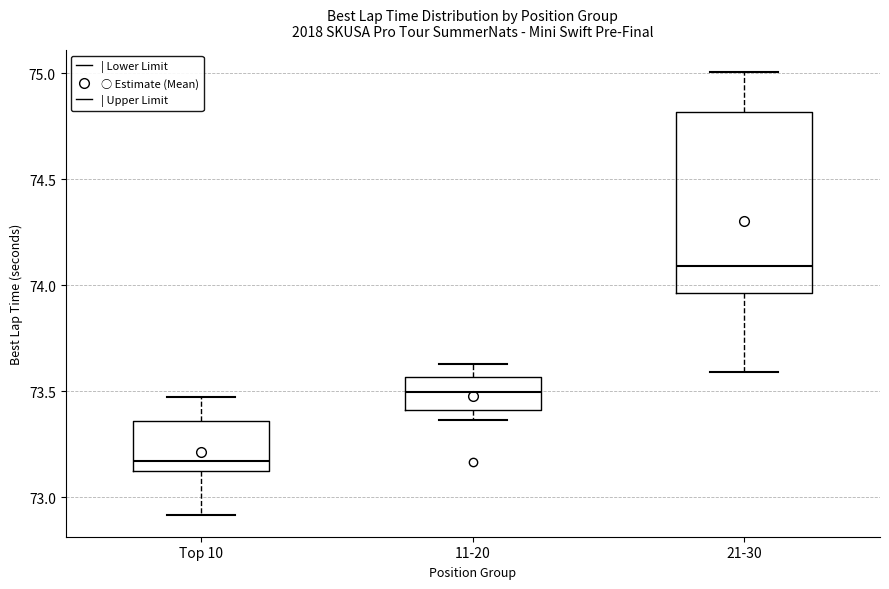

Which box's median line is the highest?

21-30